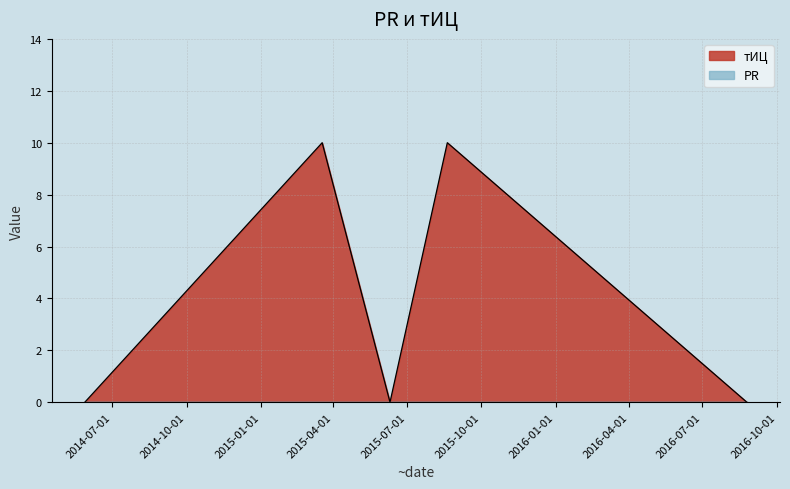

What is the difference between the values at 2015-08-20 and 2016-08-25?

10